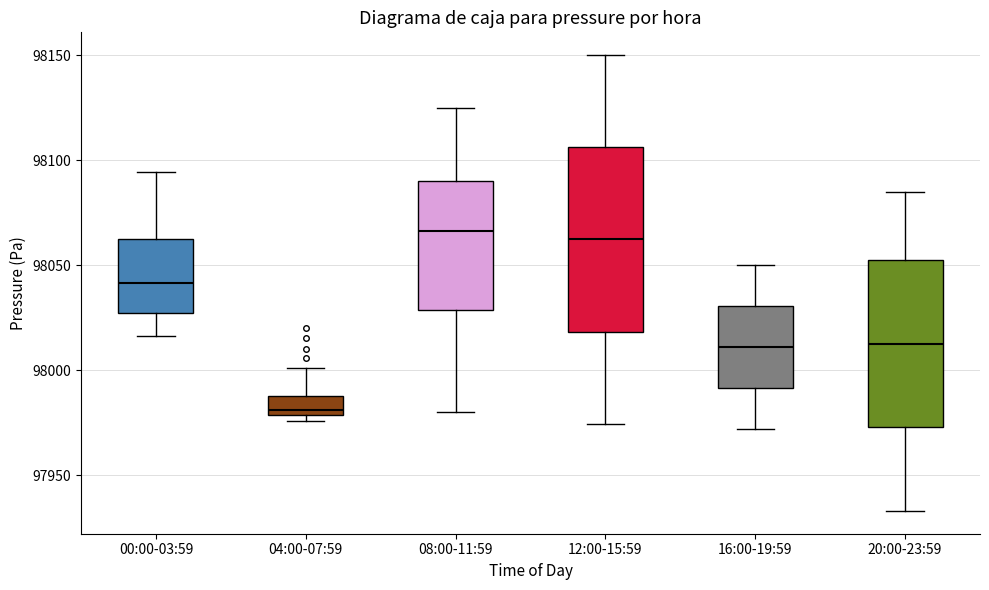

Reading left to right, transcribe this box plot: for each box, give where its median line is, the range the box spans, and where its two whiskers end, as read against the y-axis. The values are not printed on the chart, so give them approximately, as read against the axis.

00:00-03:59: median 98040, box 98025 to 98065, whiskers 98015 to 98095
04:00-07:59: median 97980 (just above the box's lower edge), box 97980 to 97990, whiskers 97975 to 98000
08:00-11:59: median 98065, box 98030 to 98090, whiskers 97980 to 98125
12:00-15:59: median 98060, box 98020 to 98105, whiskers 97975 to 98150
16:00-19:59: median 98010, box 97990 to 98030, whiskers 97970 to 98050
20:00-23:59: median 98015, box 97975 to 98050, whiskers 97935 to 98085